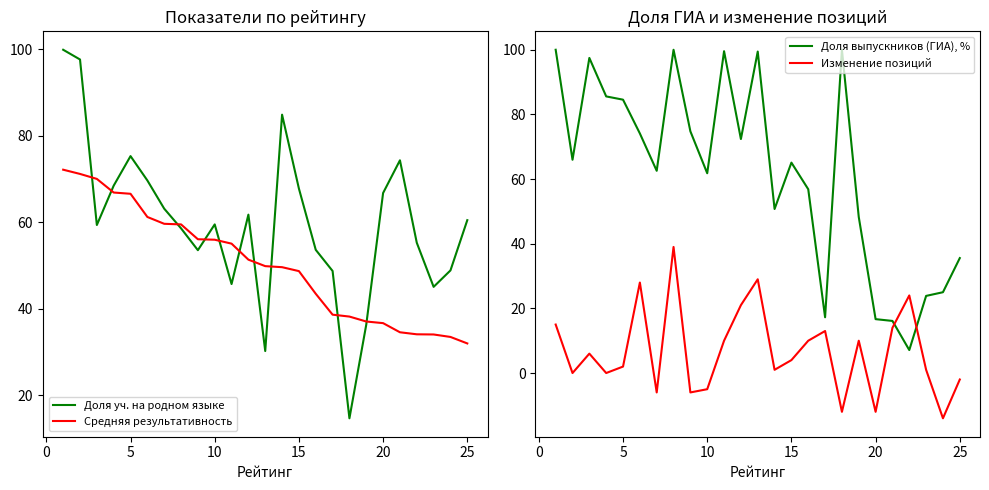

Reading left to right, list all the values displayed in this chart.

Доля уч. на родном языке: 99.9	97.7	59.4	68.5	75.3	69.7	63.2	58.6	53.6	59.5	45.8	61.8	30.3	84.9	67.8	53.7	48.8	14.7	36.4	66.8	74.4	55.3	45.1	48.9	60.5
Средняя результативность: 72.2	71.2	70.1	66.9	66.6	61.3	59.7	59.5	56.1	56.0	55.1	51.4	49.9	49.7	48.8	43.5	38.7	38.2	37.1	36.7	34.6	34.1	34.1	33.5	32.0
Доля выпускников (ГИА), %: 100.0	66.0	97.5	85.6	84.6	74.1	62.6	100.0	74.8	61.8	99.5	72.4	99.4	50.7	65.1	56.9	17.2	100.0	48.3	16.7	16.1	7.1	23.9	25.0	35.6
Изменение позиций: 15.0	0.0	6.0	0.0	2.0	28.0	-6.0	39.0	-6.0	-5.0	10.0	21.0	29.0	1.0	4.0	10.0	13.0	-12.0	10.0	-12.0	14.0	24.0	1.0	-14.0	-2.0